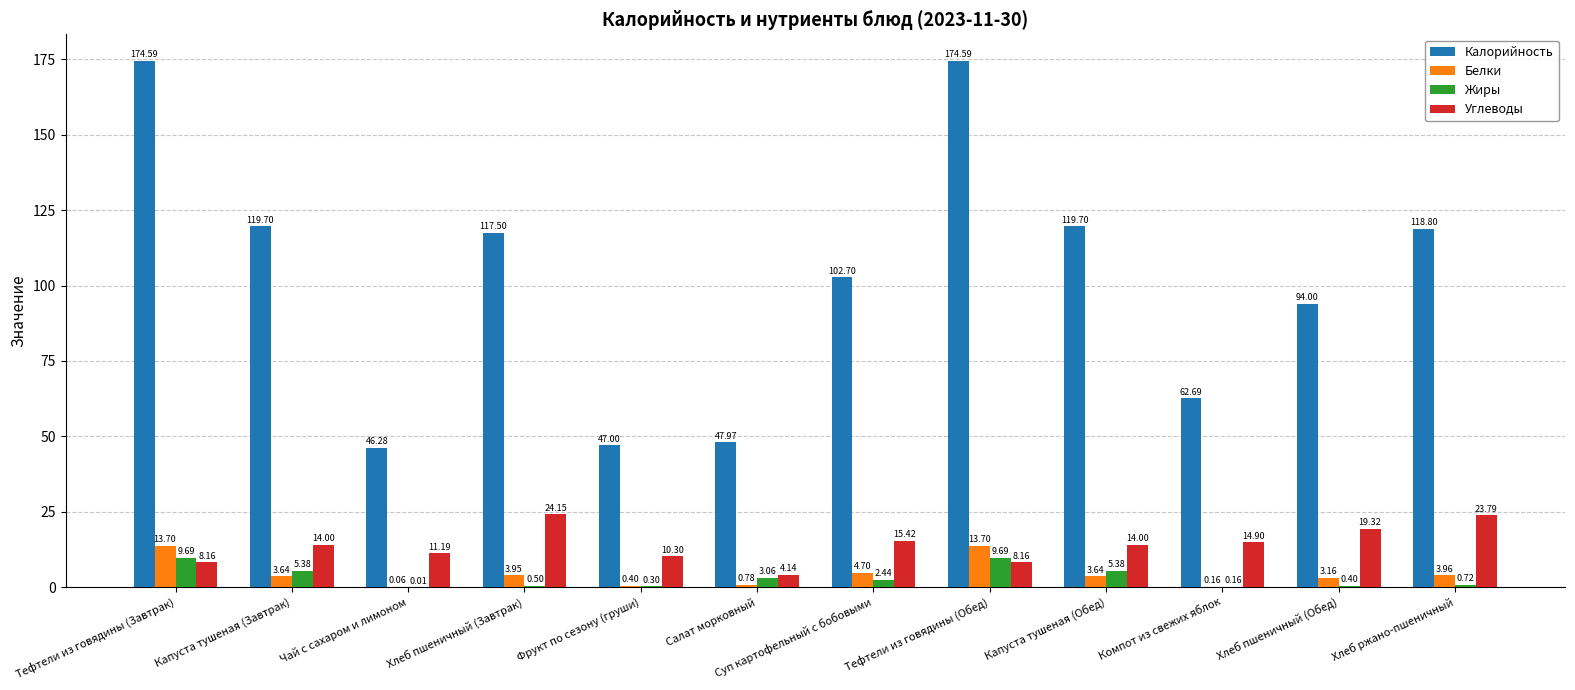

What is the sum of all Калорийность values?

1225.5